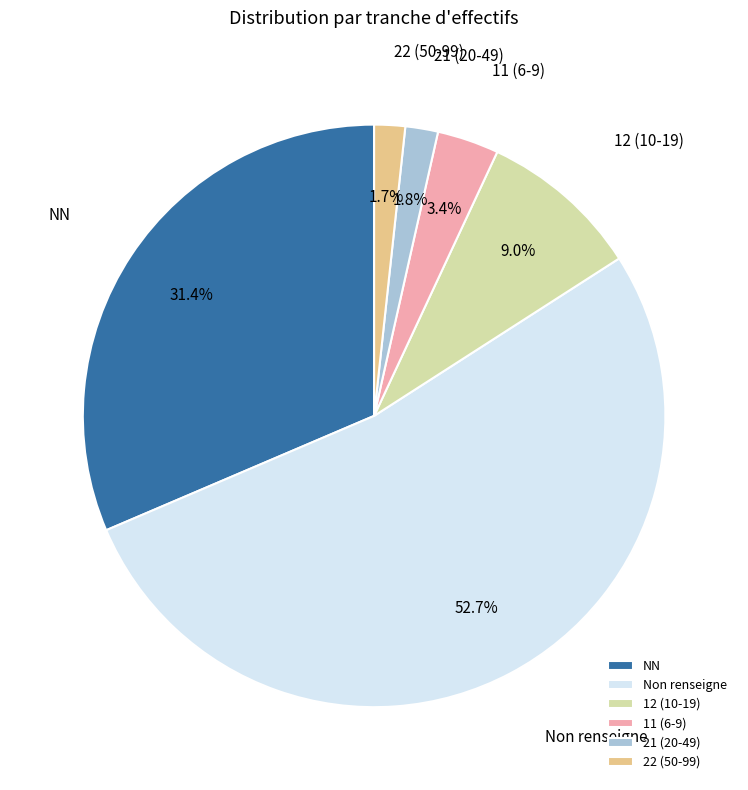

Which slice is the largest?

Non renseigne